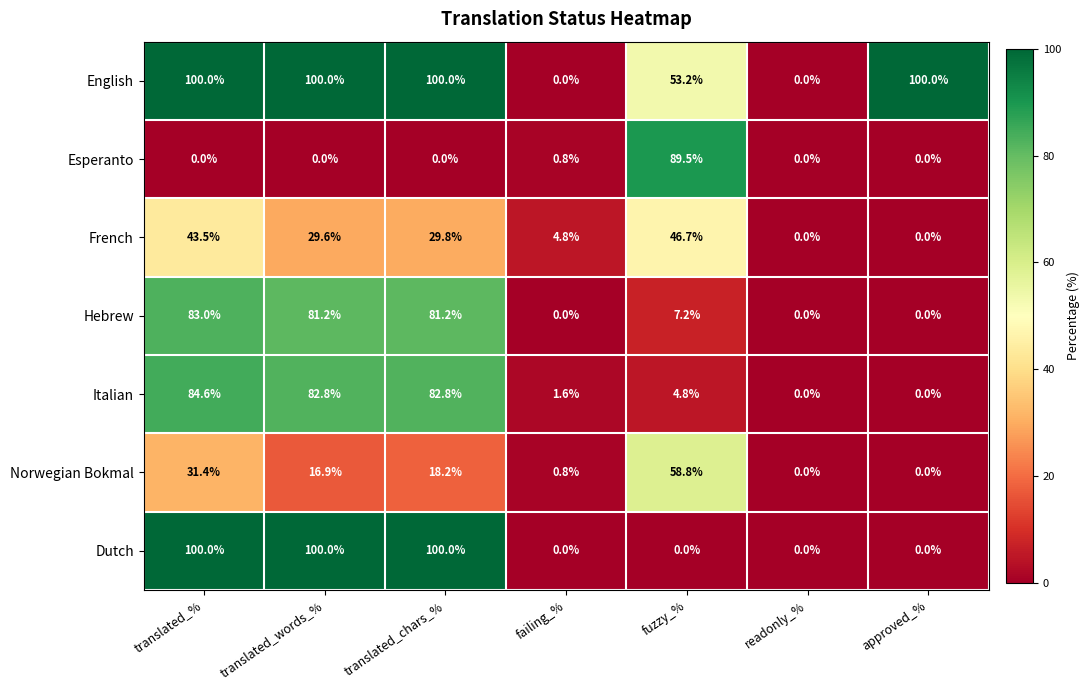

How many series are shown in this chart?

7